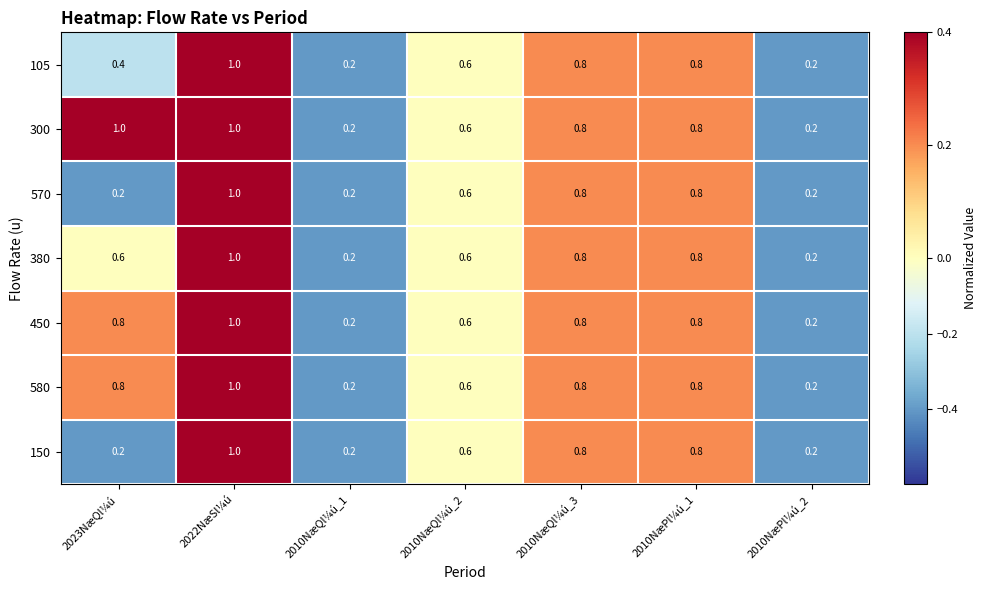

Count the 380 values in the range 0 to 1.

7